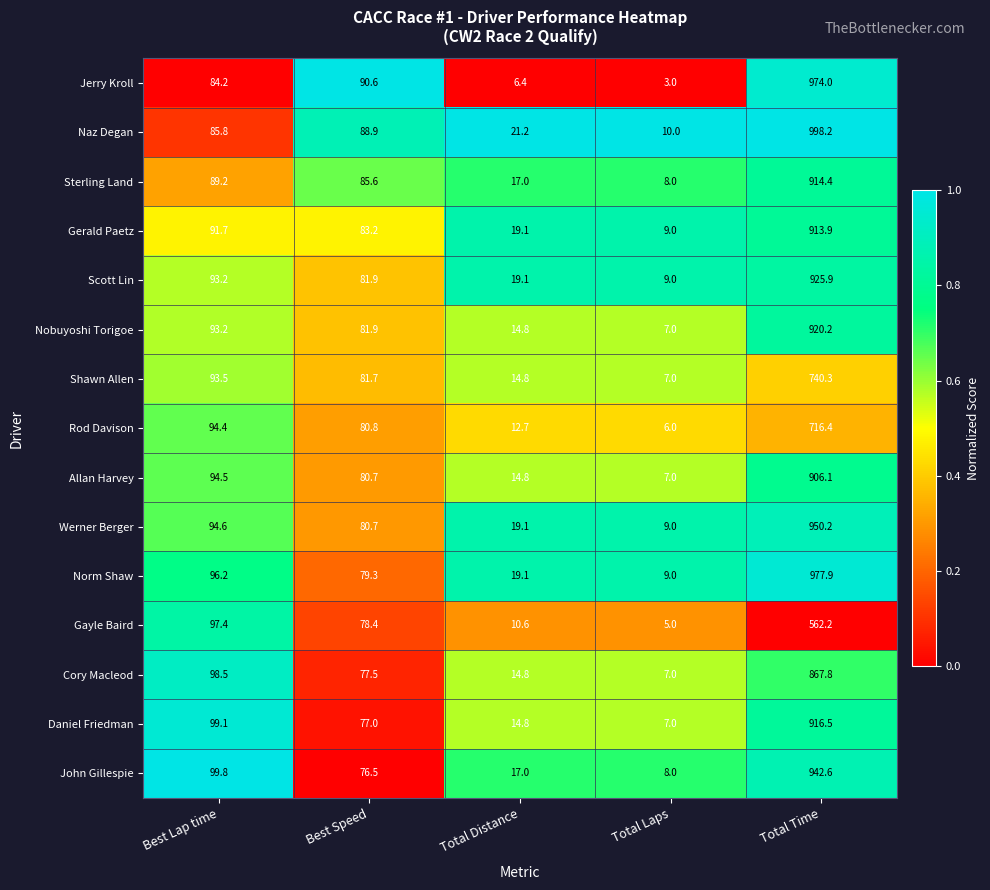

At which category is the sum across all series the highest?

Total Time